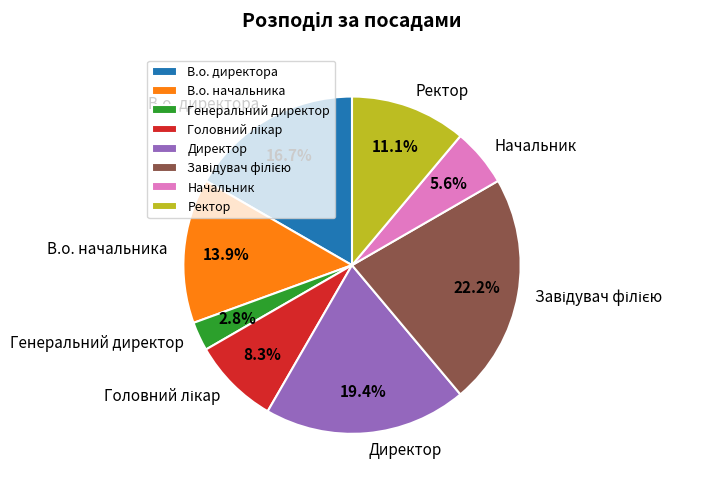

Is there a majority slice in this chart?

No